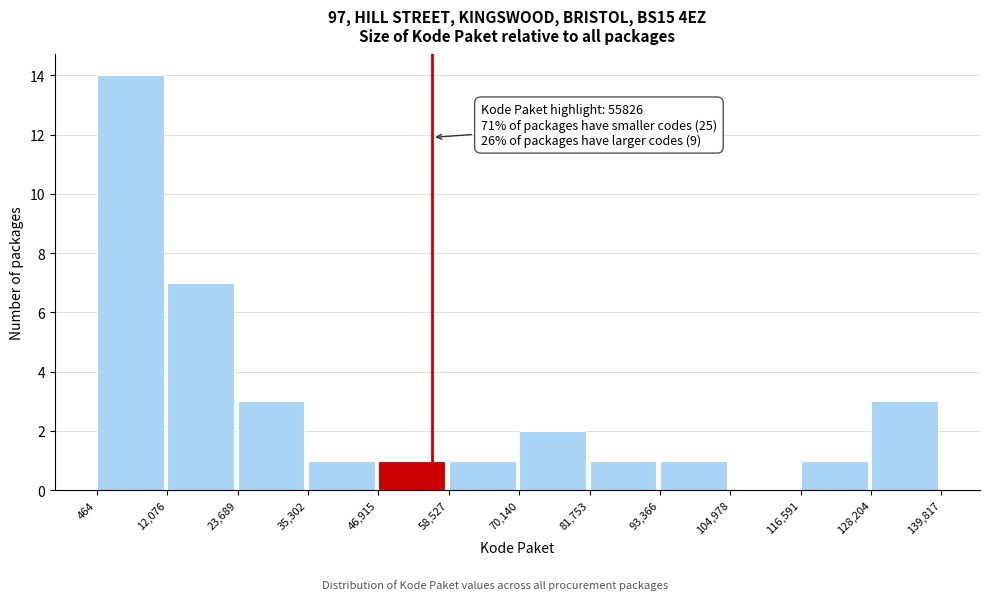

Over which range of the x-axis is the bar tallest?

464 to 12,076